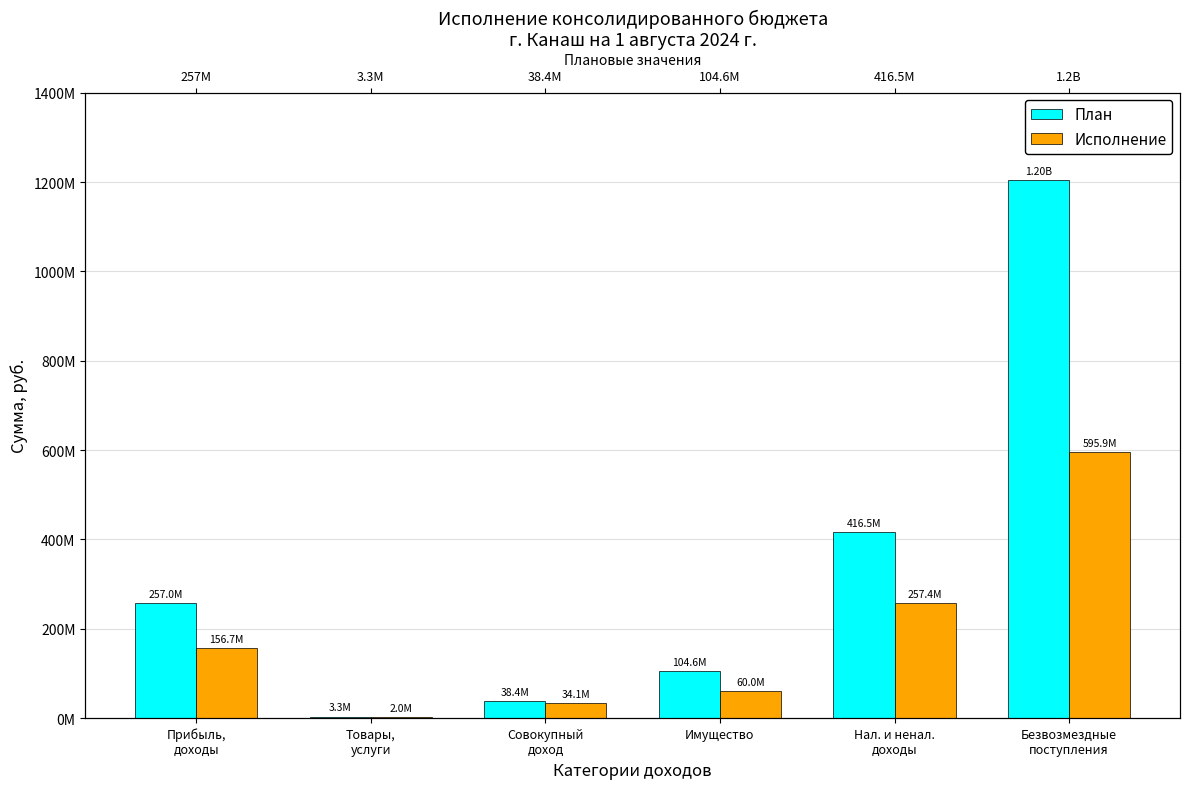

Count the number of data series in this chart.

2